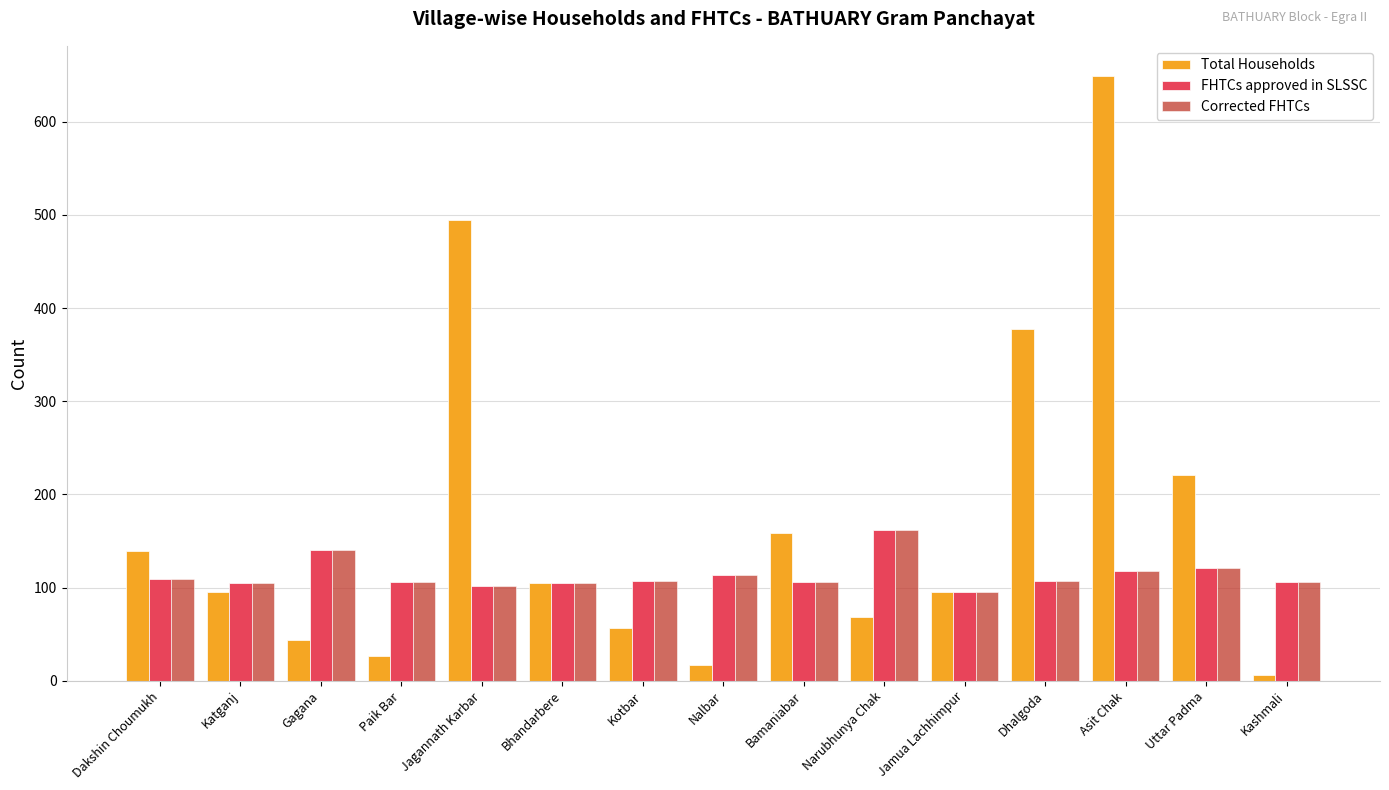

What is the minimum value for FHTCs approved in SLSSC?

95